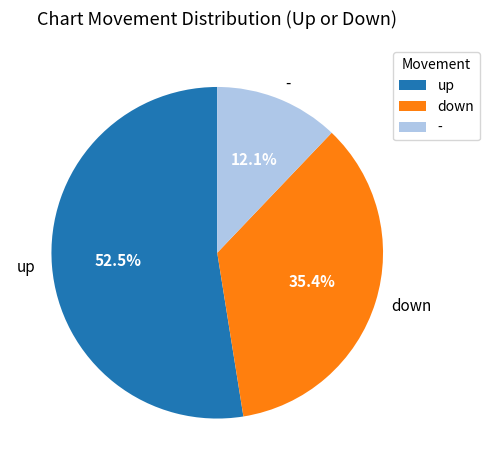

What percentage is the - slice, to the nearest percent?

12%